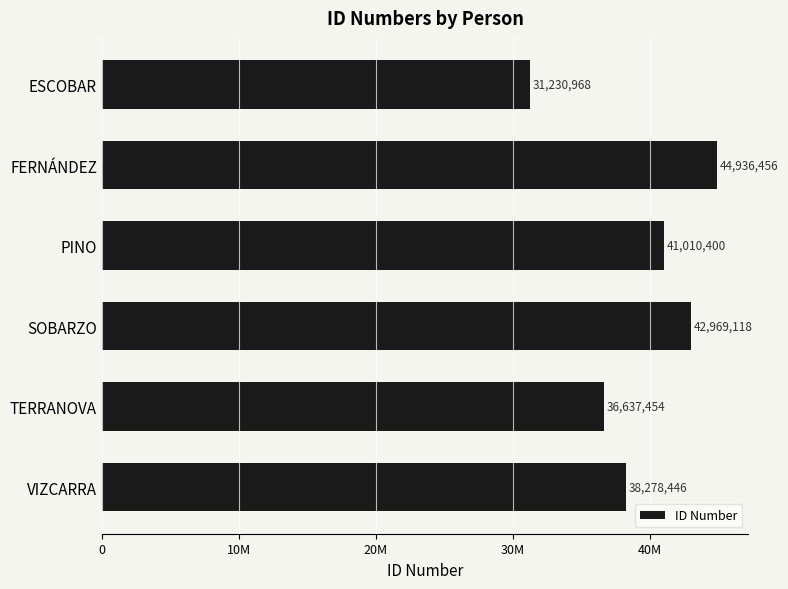

Count the values in the range 36637454 to 42969118.

4